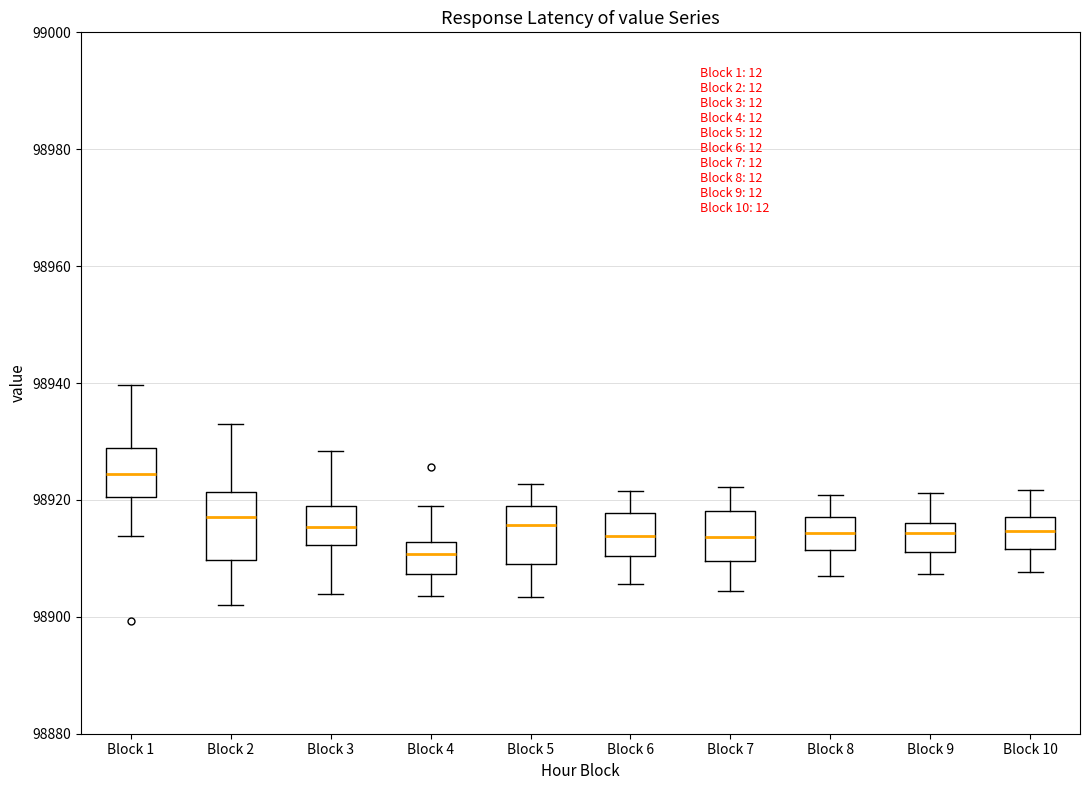

Which box has the highest median line?

Block 1